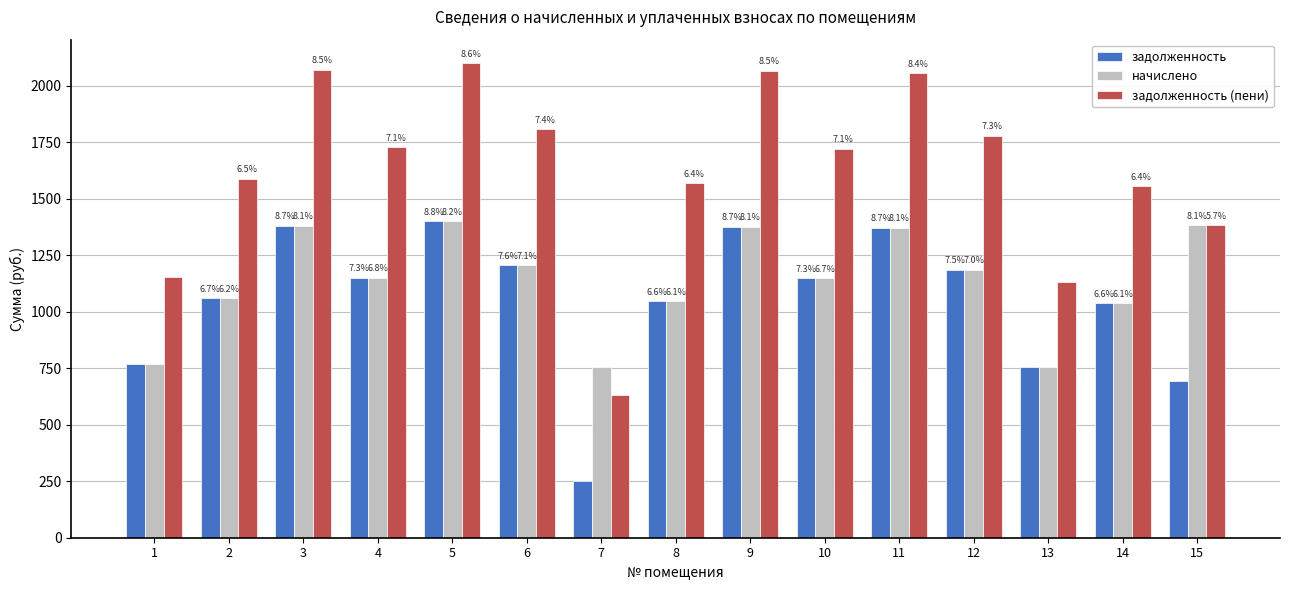

At which label is задолженность closest to 825?

1